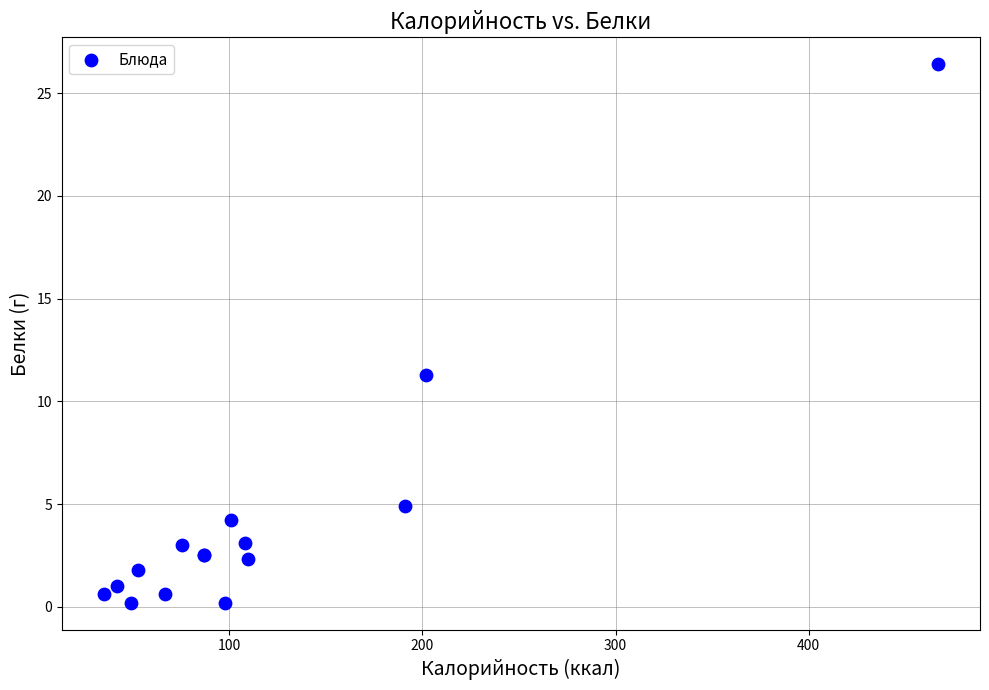

What Y value in the scatter plot is closest to 13?

11.3